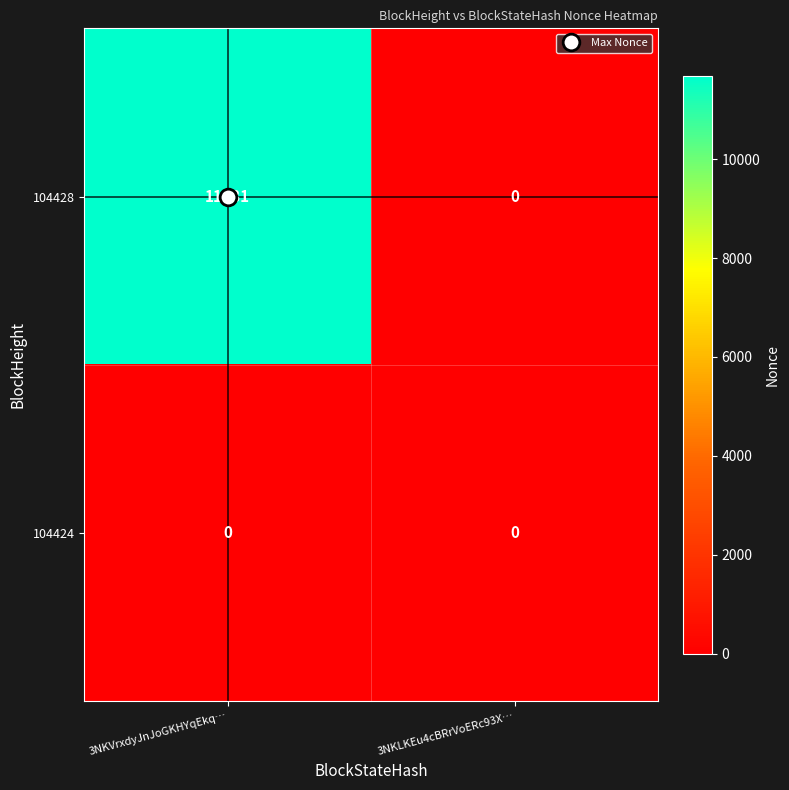

Between 3NKVrxdyJnJoGKHYqEkq… and 3NKLKEu4cBRrVoERc93X…, which series saw the biggest shift?

104428